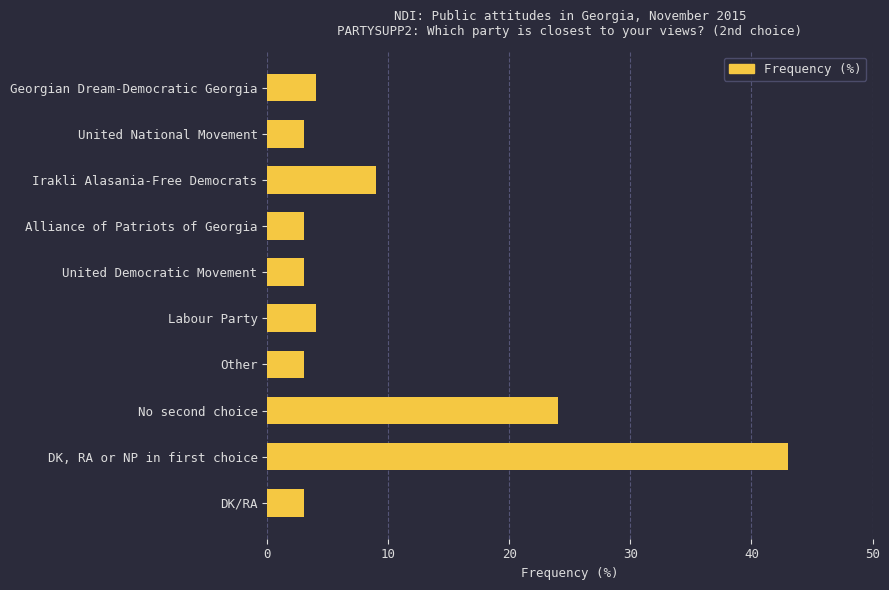

What is the sum of all values?

99